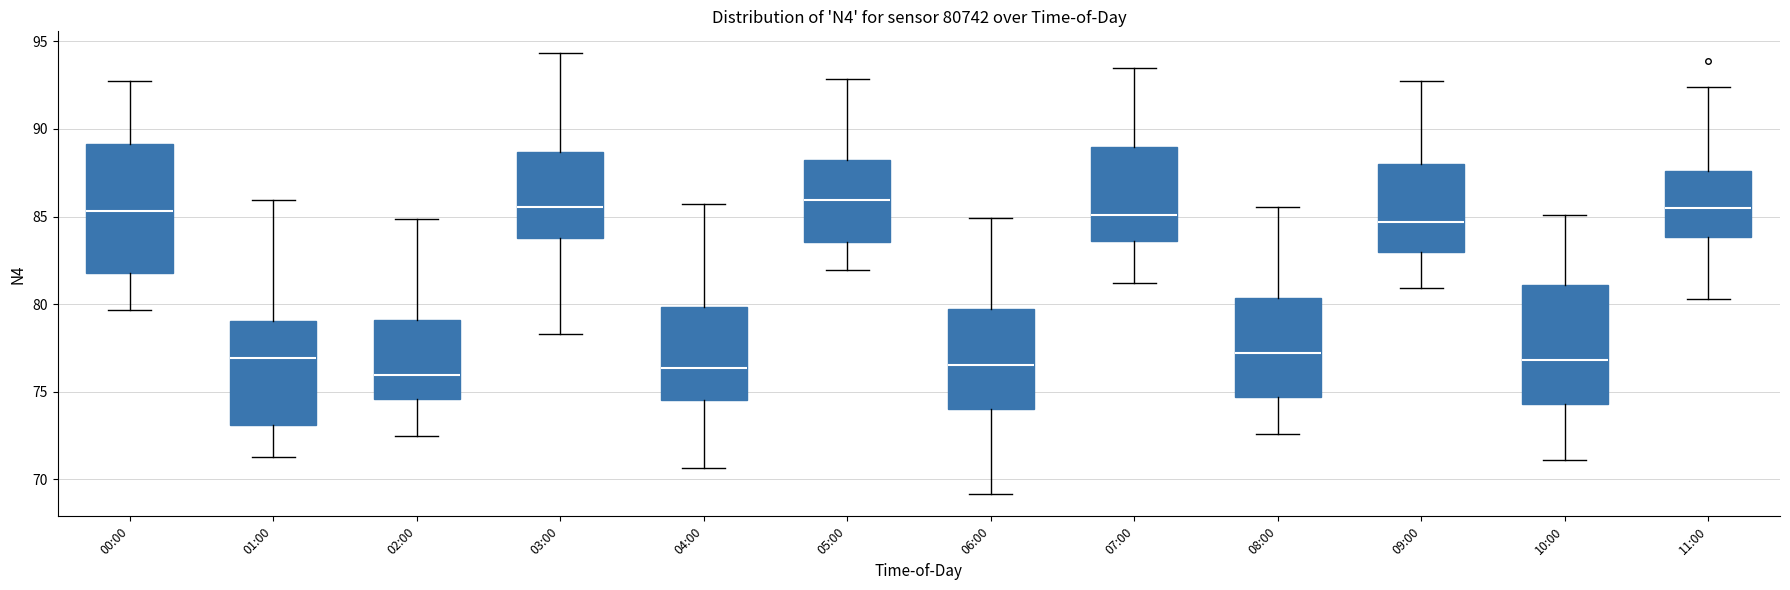

Reading left to right, read every box against the y-axis: the position of its median line, the range the box covers, and the ends of its whiskers. The values are not printed on the chart, so give them approximately, as read against the axis.

00:00: median 85.5, box 82.0 to 89.0, whiskers 79.5 to 92.5
01:00: median 77.0, box 73.0 to 79.0, whiskers 71.5 to 86.0
02:00: median 76.0, box 74.5 to 79.0, whiskers 72.5 to 85.0
03:00: median 85.5, box 84.0 to 88.5, whiskers 78.5 to 94.5
04:00: median 76.5, box 74.5 to 80.0, whiskers 70.5 to 85.5
05:00: median 86.0, box 83.5 to 88.0, whiskers 82.0 to 93.0
06:00: median 76.5, box 74.0 to 79.5, whiskers 69.0 to 85.0
07:00: median 85.0, box 83.5 to 89.0, whiskers 81.0 to 93.5
08:00: median 77.0, box 74.5 to 80.5, whiskers 72.5 to 85.5
09:00: median 84.5, box 83.0 to 88.0, whiskers 81.0 to 93.0
10:00: median 77.0, box 74.5 to 81.0, whiskers 71.0 to 85.0
11:00: median 85.5, box 84.0 to 87.5, whiskers 80.5 to 92.5